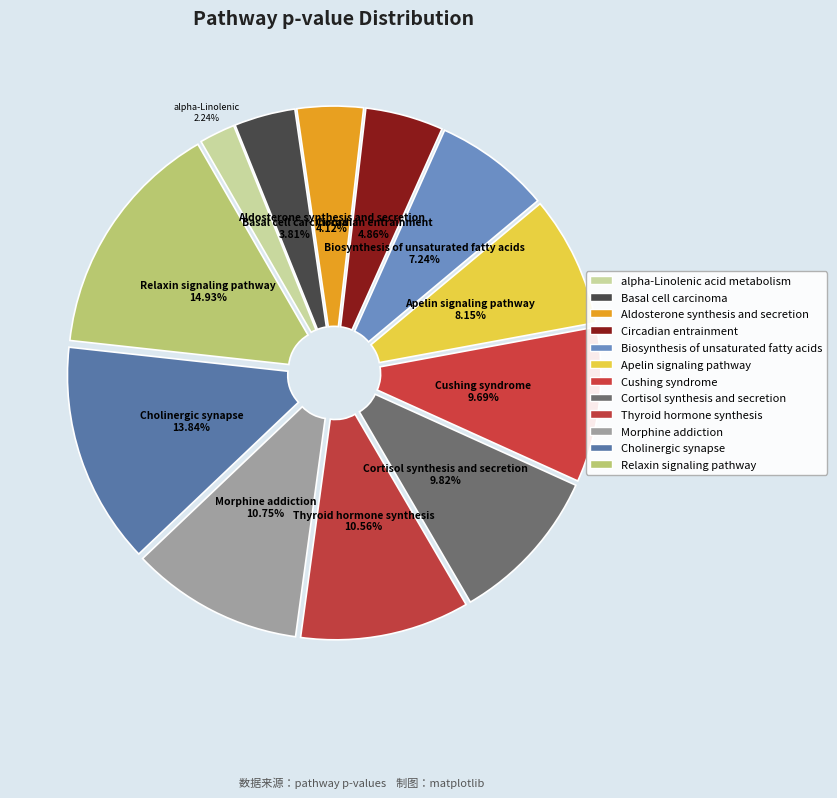

To the nearest percent, what is the difference between the largest and smallest slice percentages?

13%